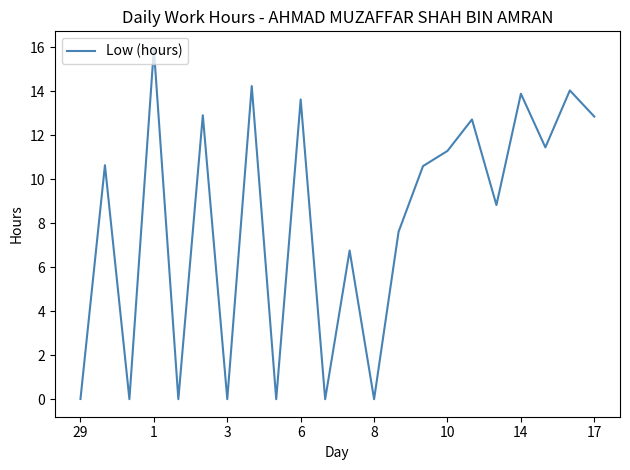

What is the maximum value shown in the chart?

15.9